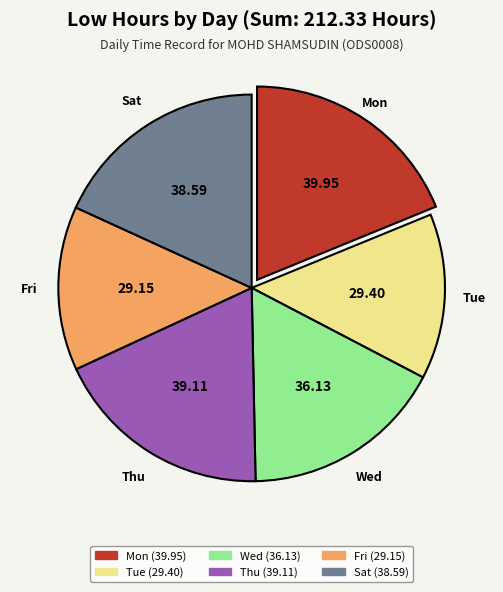

Is there a majority slice in this chart?

No